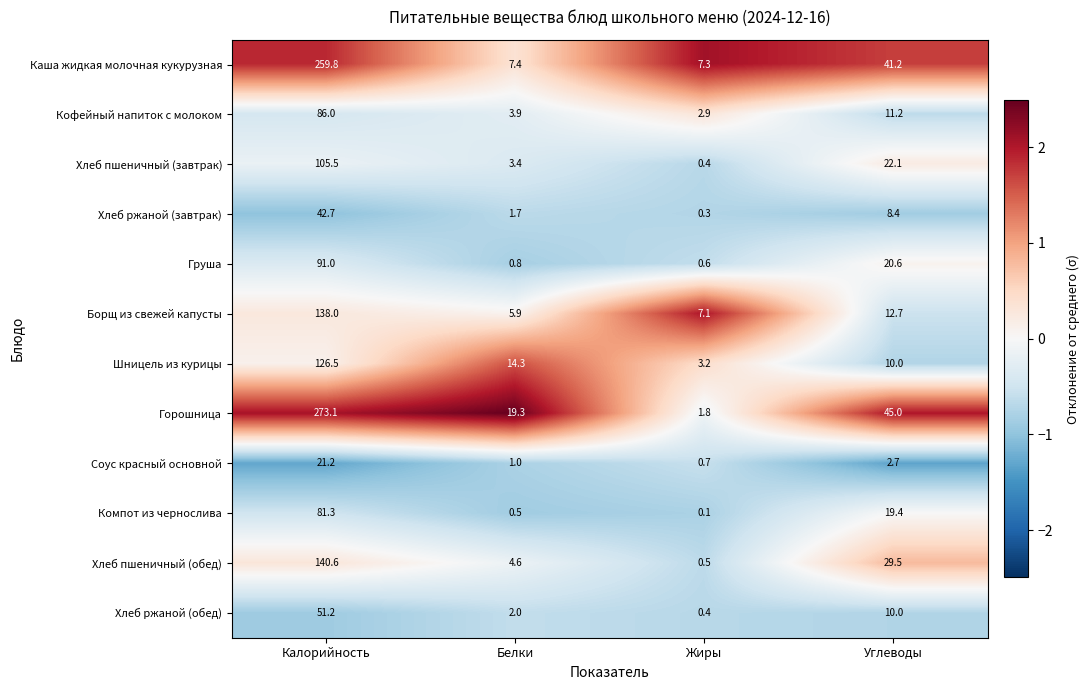

What is the difference between the highest and lowest values at Жиры?

7.2